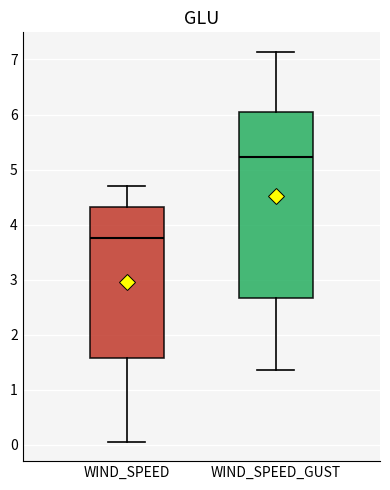

Reading left to right, transcribe this box plot: for each box, give where its median line is, the range the box spans, and where its two whiskers end, as read against the y-axis. The values are not printed on the chart, so give them approximately, as read against the axis.

WIND_SPEED: median 3.8, box 1.6 to 4.3, whiskers 0.1 to 4.7
WIND_SPEED_GUST: median 5.2, box 2.7 to 6.0, whiskers 1.4 to 7.1